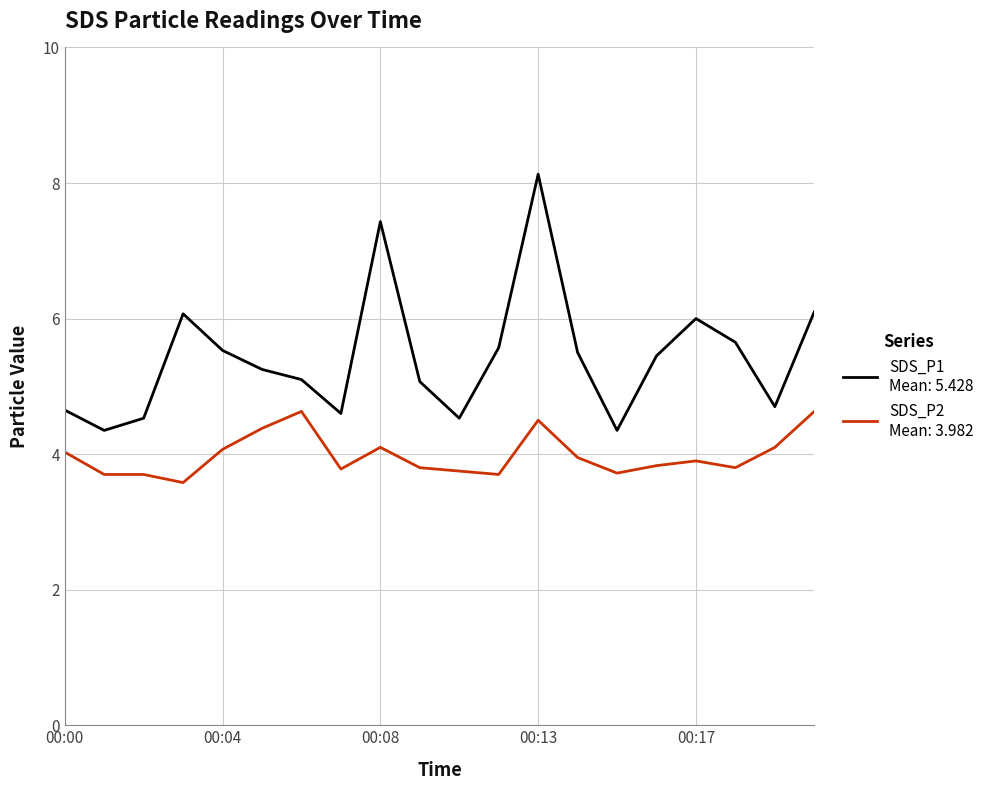

What is the greatest value displayed?

8.1